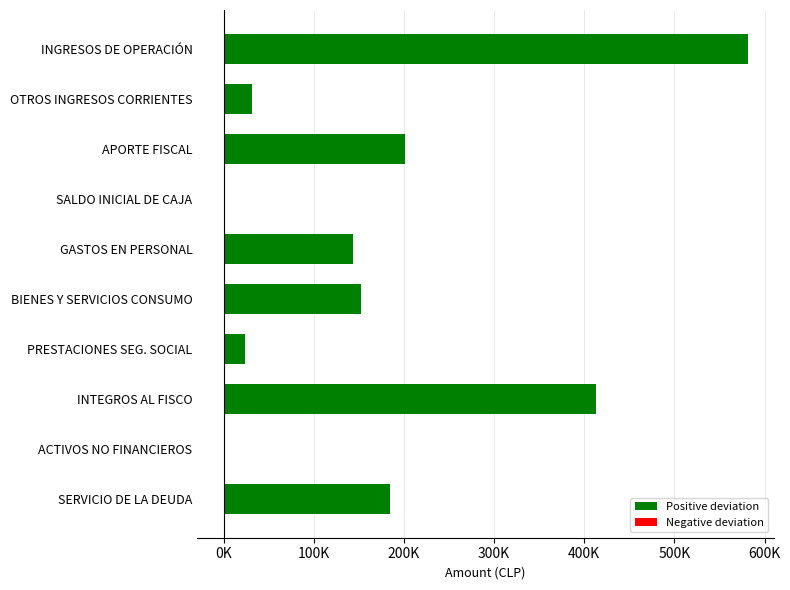

Which label corresponds to the largest value in the chart?

INGRESOS DE OPERACIÓN